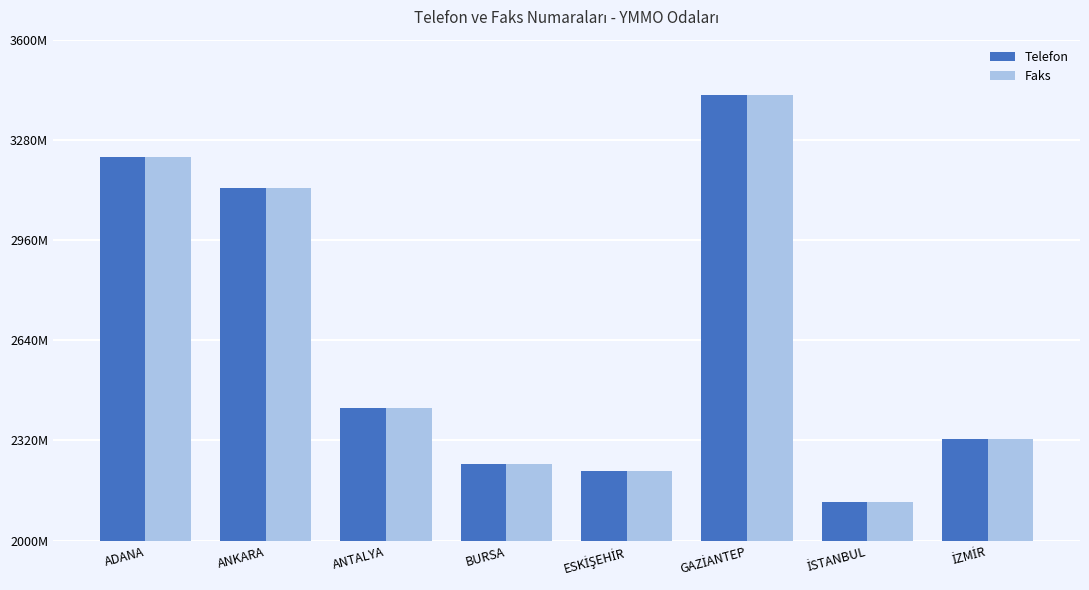

At which label does Telefon reach its peak?

GAZİANTEP